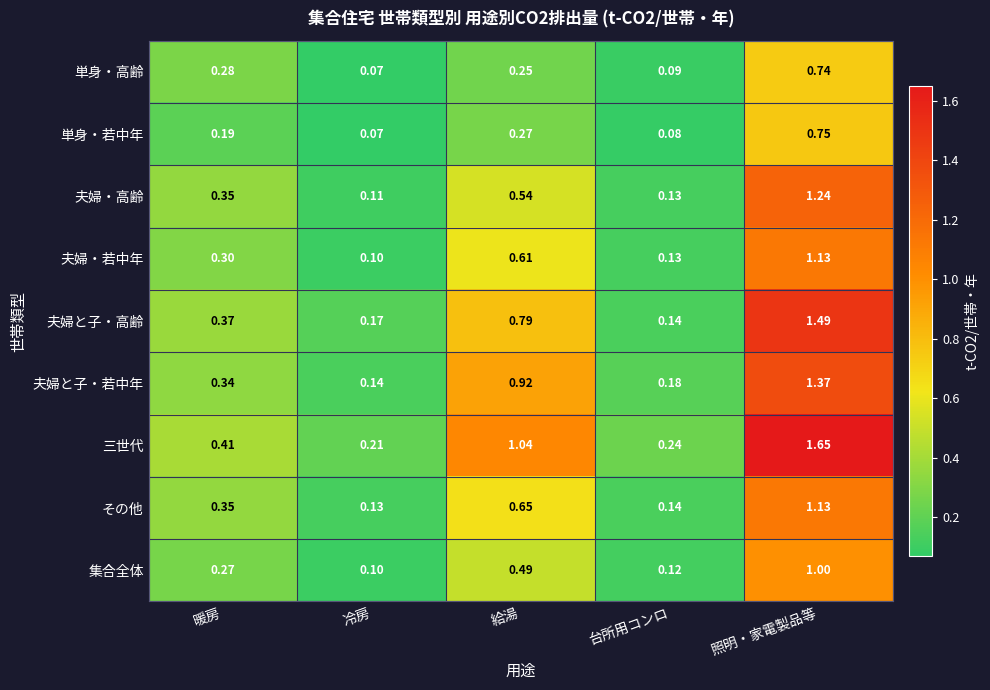

At how many categories does at least one series exceed 0?

5